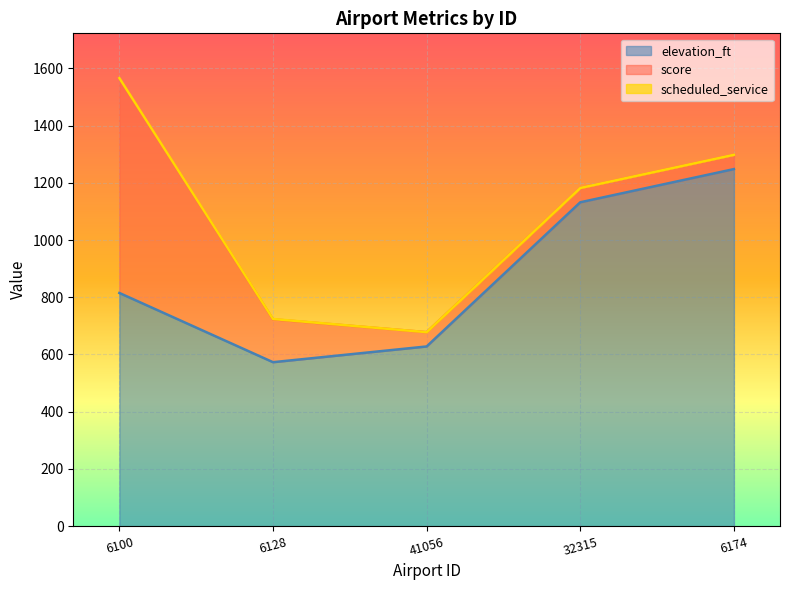

At which category is the sum across all series the highest?

6100